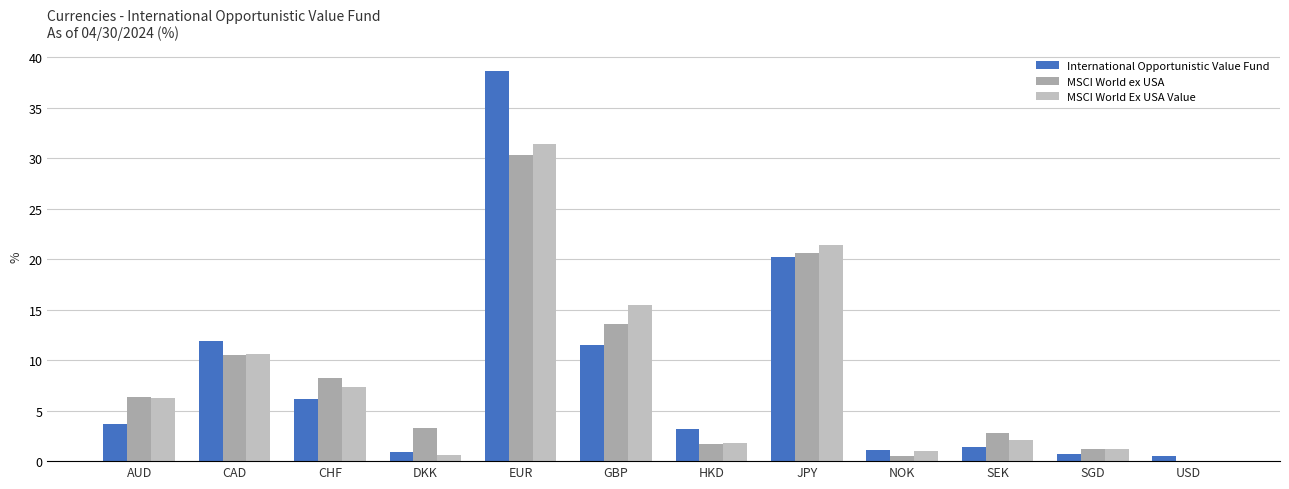

List the series in order of their peak value, lowest first.

MSCI World ex USA, MSCI World Ex USA Value, International Opportunistic Value Fund